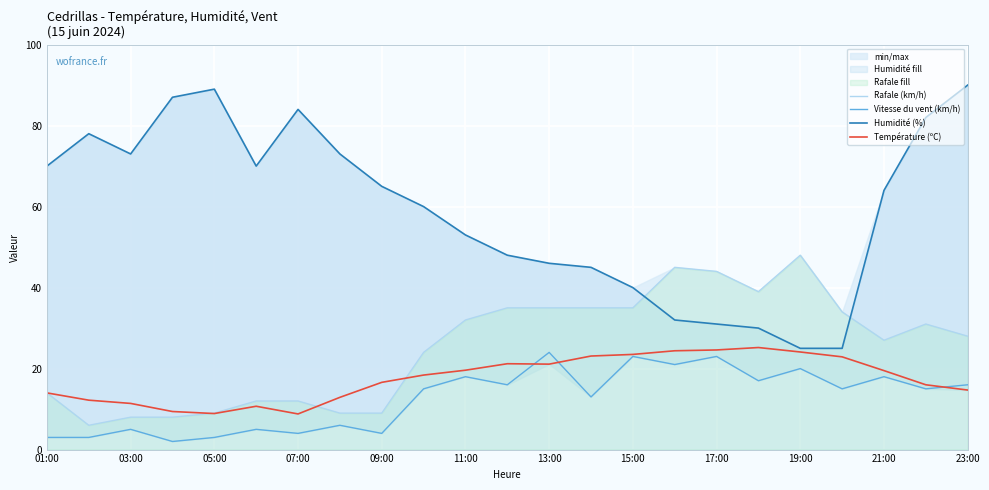

Which category has the highest value in the Rafale (km/h) series?

19:00